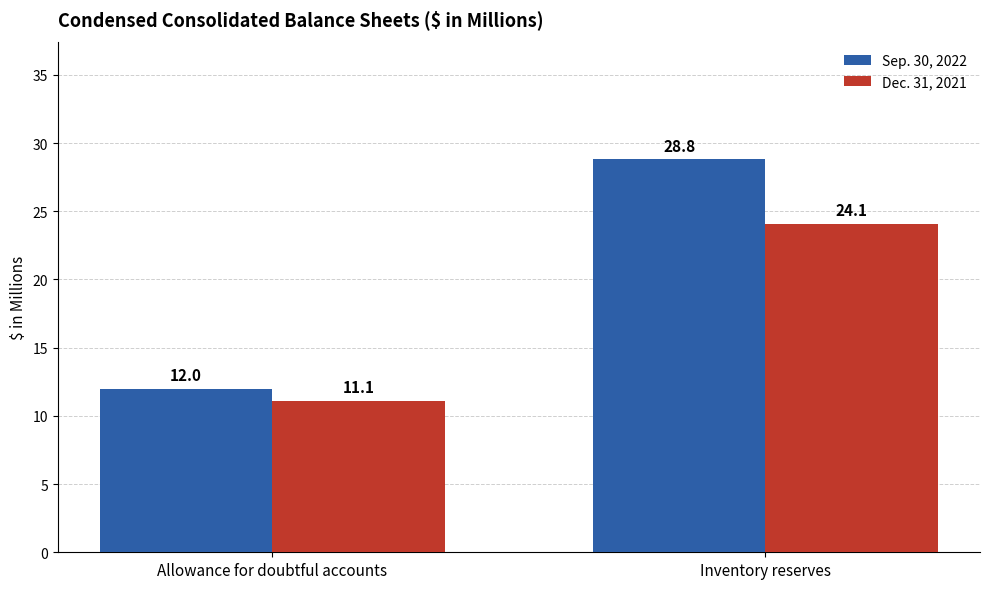

Reading left to right, extract all data points from this chart.

Sep. 30, 2022: 12.0	28.8
Dec. 31, 2021: 11.1	24.1